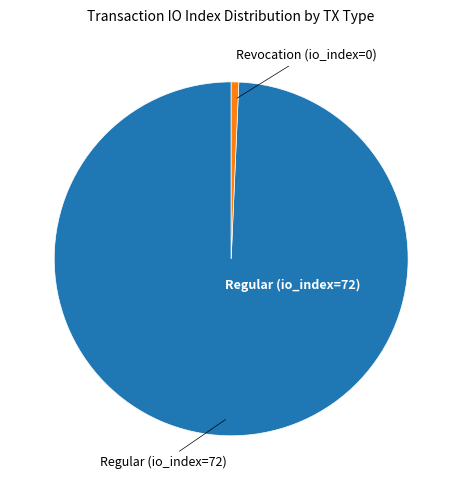

Is there any slice that represents more than half of the pie?

Yes